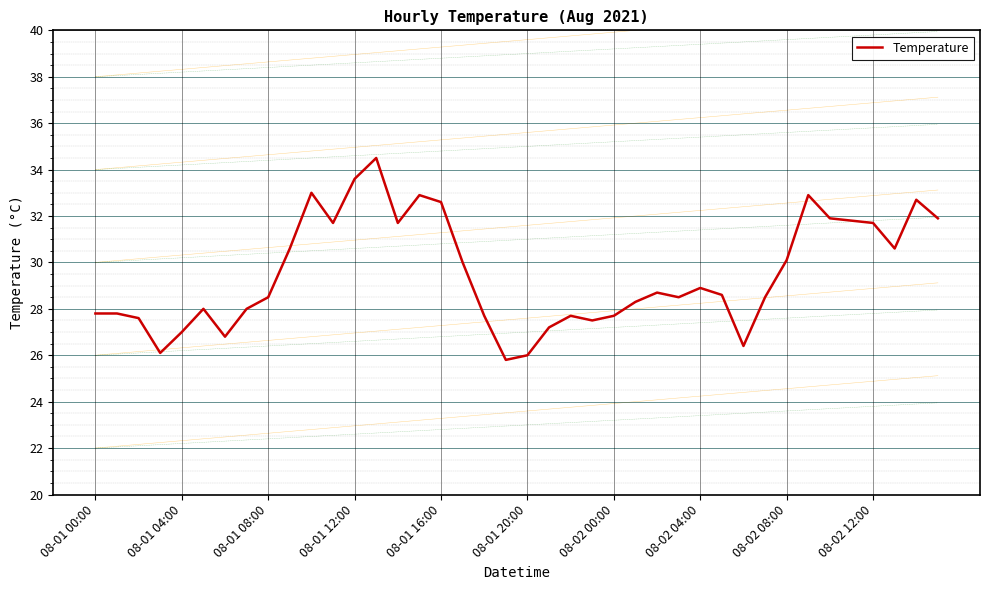

What is the sum of all values?

1179.3